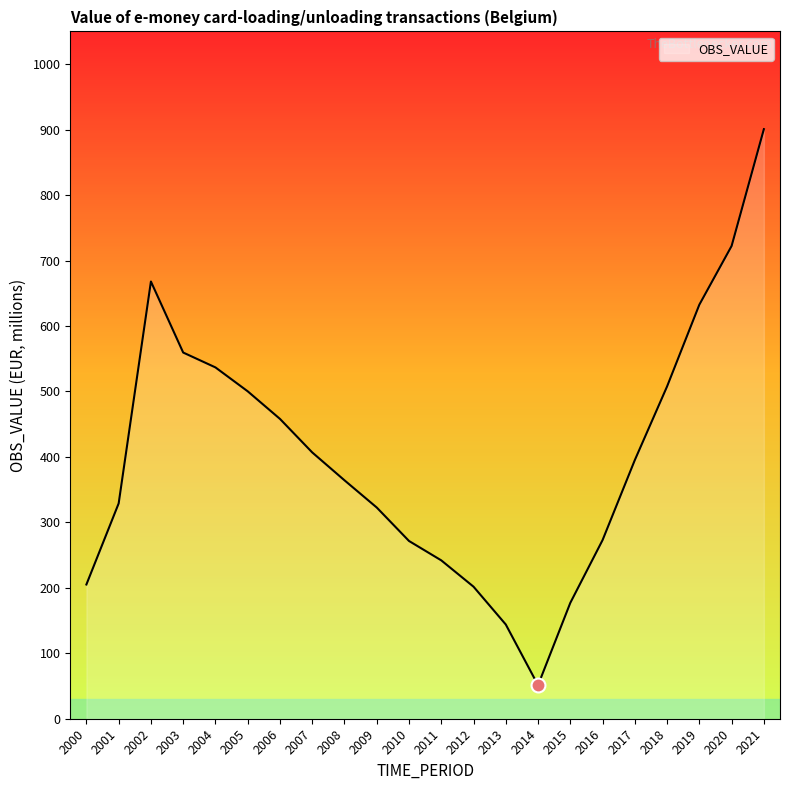

Which has a higher value, 2006 or 2011?

2006